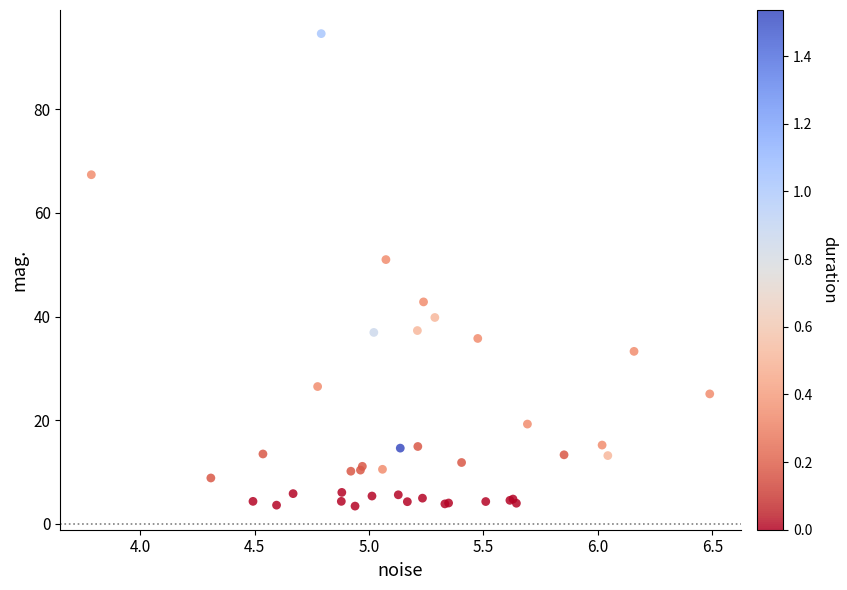

What Y value in the scatter plot is closest to 48?

51.0